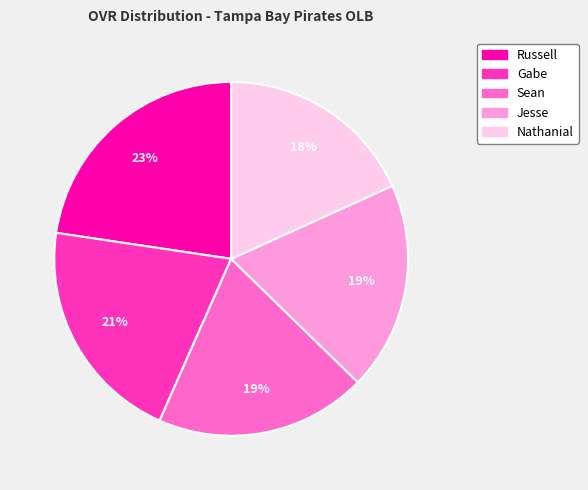

Does any single category account for the majority?

No